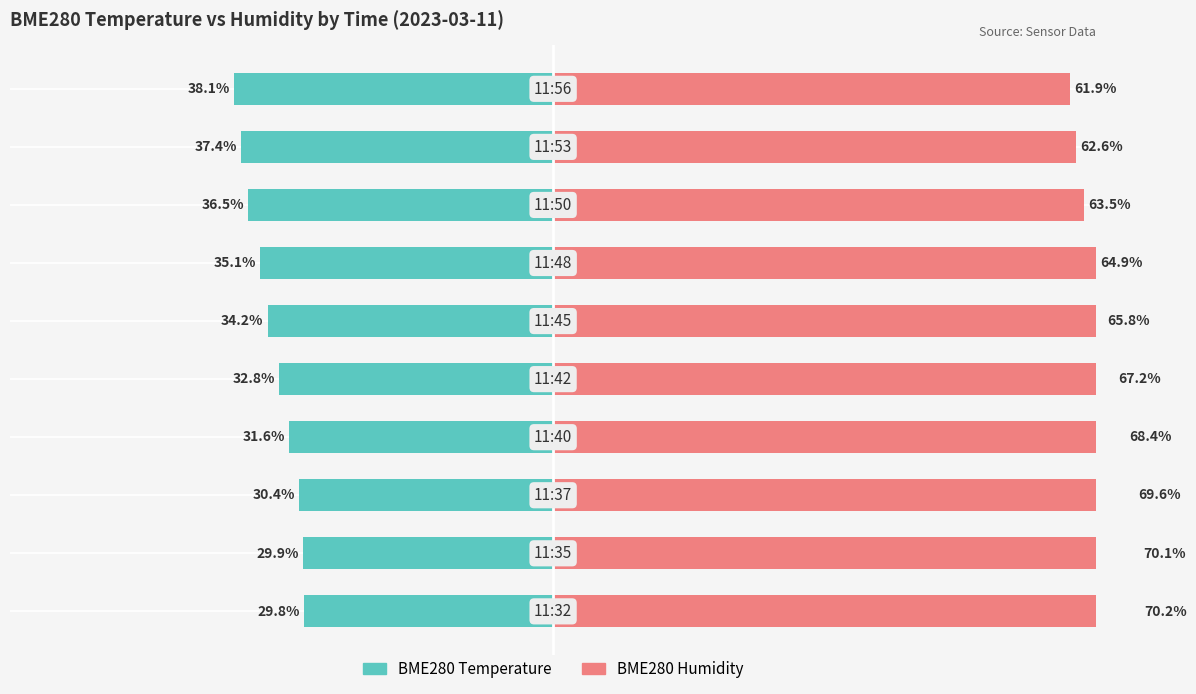

True or false: BME280 Humidity has a value of 68.4 at 3.

True